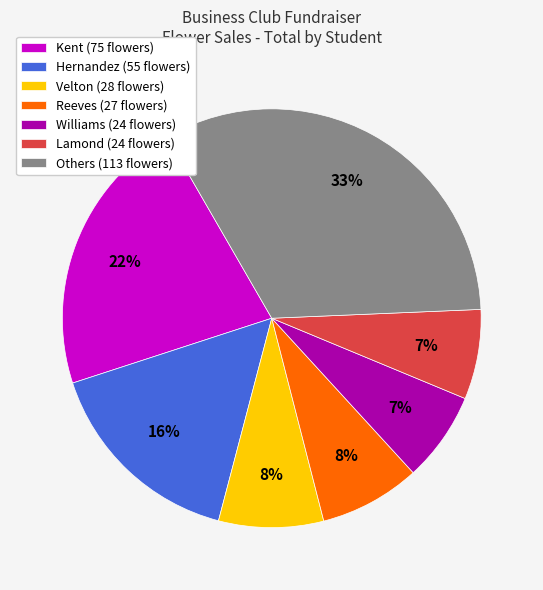

What is the largest slice in the pie chart?

Others (113 flowers)